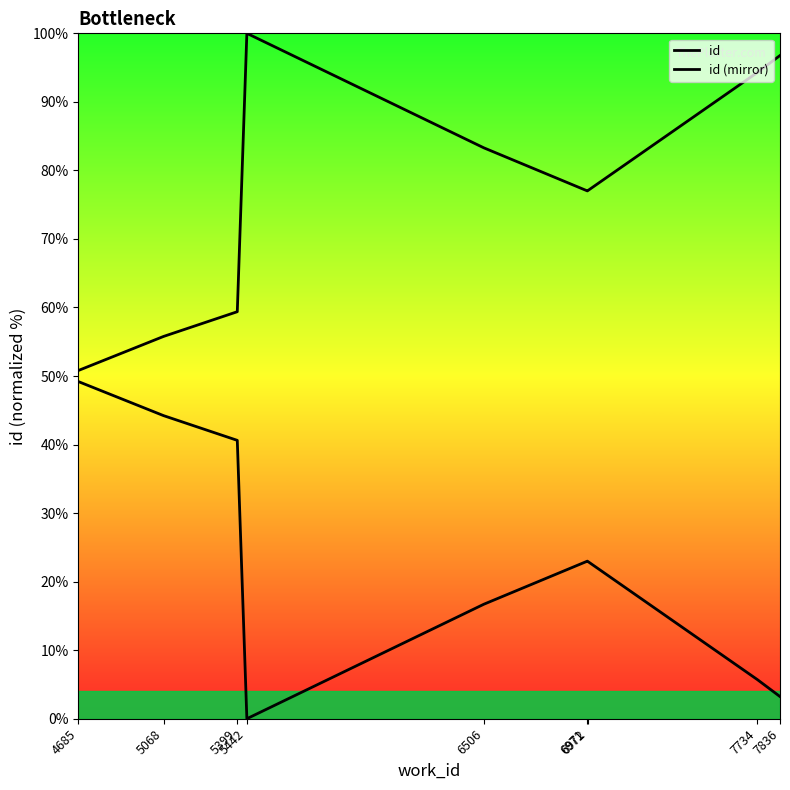

Does the chart display data point markers on the line(s)?

No